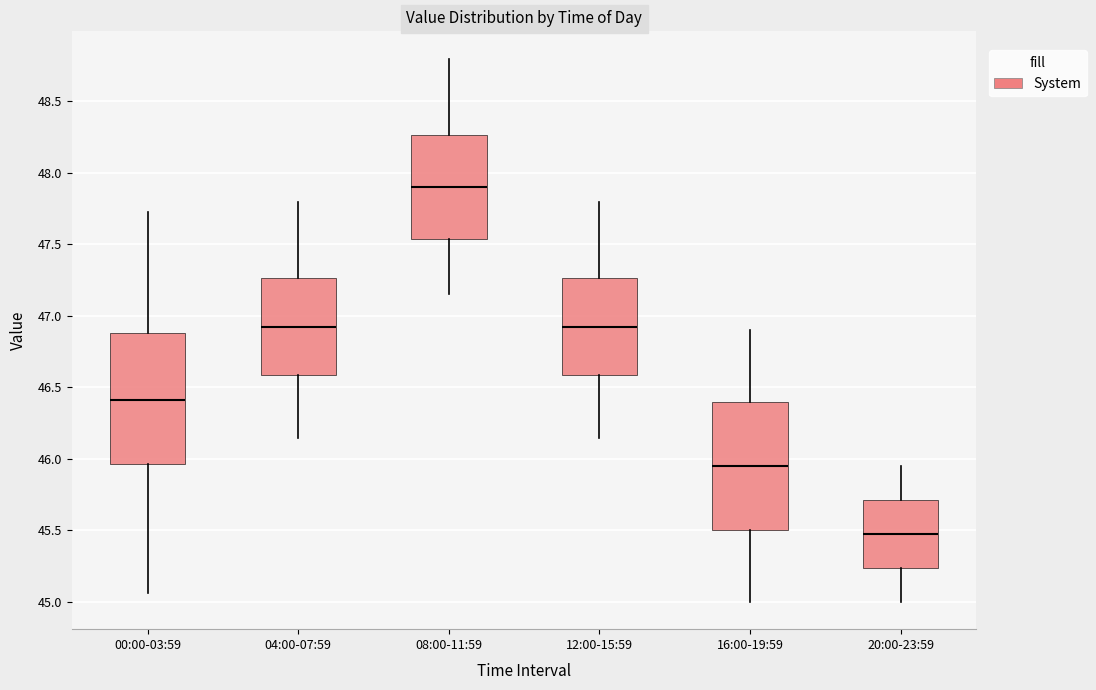

Reading left to right, transcribe this box plot: for each box, give where its median line is, the range the box spans, and where its two whiskers end, as read against the y-axis. The values are not printed on the chart, so give them approximately, as read against the axis.

00:00-03:59: median 46.40, box 45.95 to 46.90, whiskers 45.05 to 47.75
04:00-07:59: median 46.95, box 46.60 to 47.25, whiskers 46.15 to 47.80
08:00-11:59: median 47.90, box 47.55 to 48.25, whiskers 47.15 to 48.80
12:00-15:59: median 46.95, box 46.60 to 47.25, whiskers 46.15 to 47.80
16:00-19:59: median 45.95, box 45.50 to 46.40, whiskers 45.00 to 46.90
20:00-23:59: median 45.50, box 45.25 to 45.70, whiskers 45.00 to 45.95